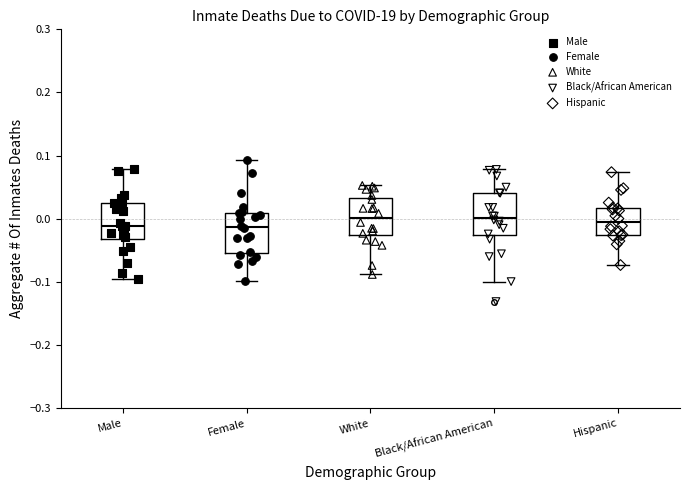

Reading left to right, transcribe this box plot: for each box, give where its median line is, the range the box spans, and where its two whiskers end, as read against the y-axis. The values are not printed on the chart, so give them approximately, as read against the axis.

Male: median -0.01, box -0.03 to 0.03, whiskers -0.10 to 0.08
Female: median -0.01, box -0.05 to 0.01, whiskers -0.10 to 0.09
White: median 0.00, box -0.03 to 0.03, whiskers -0.09 to 0.05
Black/African American: median 0.00, box -0.03 to 0.04, whiskers -0.10 to 0.08
Hispanic: median -0.01, box -0.03 to 0.02, whiskers -0.07 to 0.07